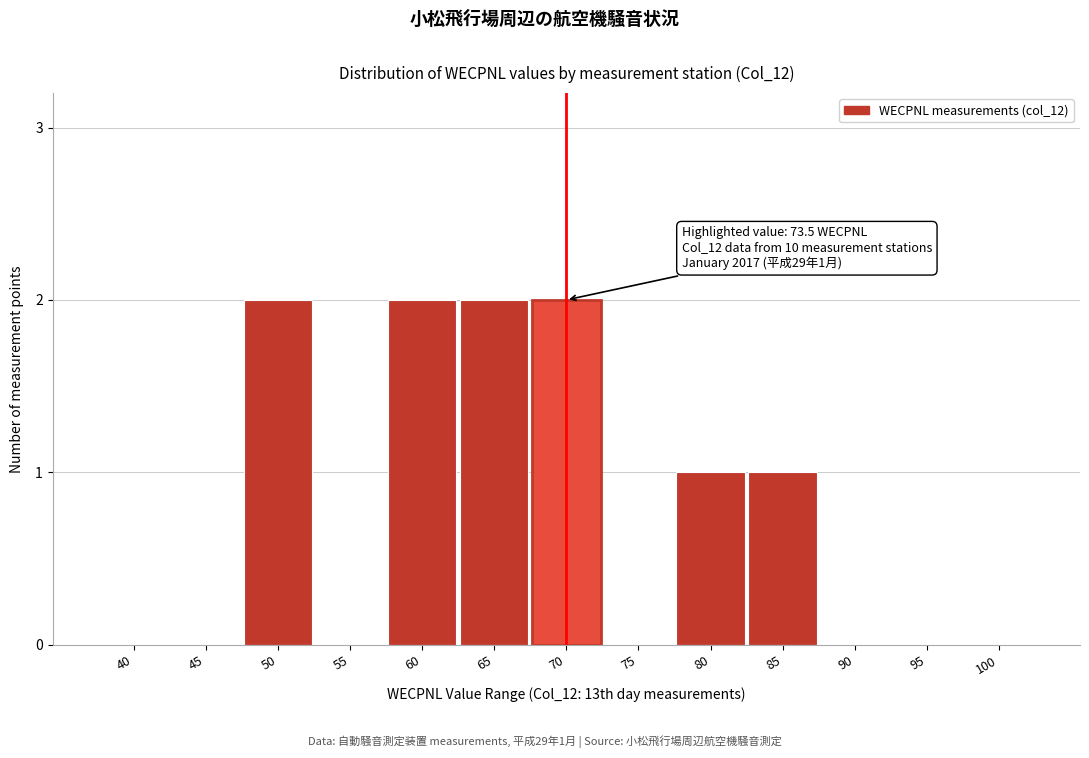

Reading right to left, extract all data points from this chart.

100=0	95=0	90=0	85=1	80=1	75=0	70=2	65=2	60=2	55=0	50=2	45=0	40=0